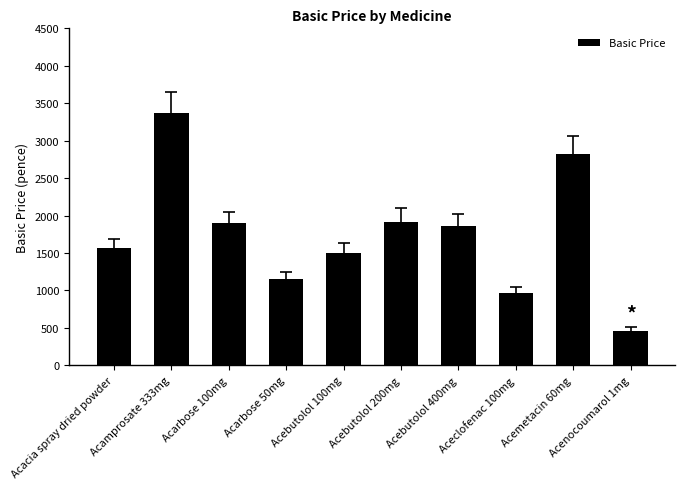

At which category does the chart reach its minimum across all series?

Acenocoumarol 1mg